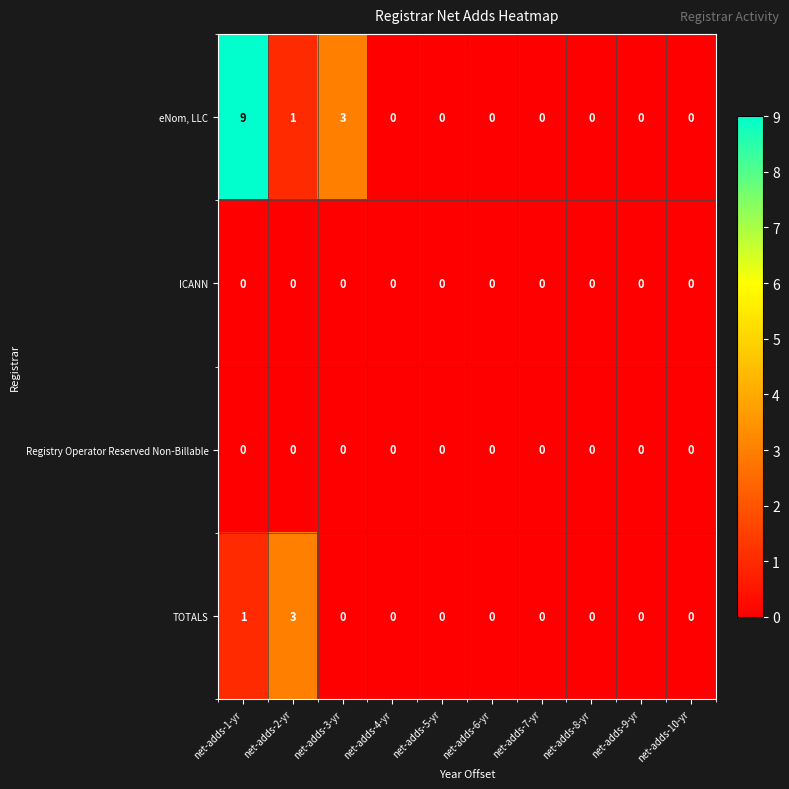

The TOTALS series shows 0 at net-adds-6-yr. True or false?

True